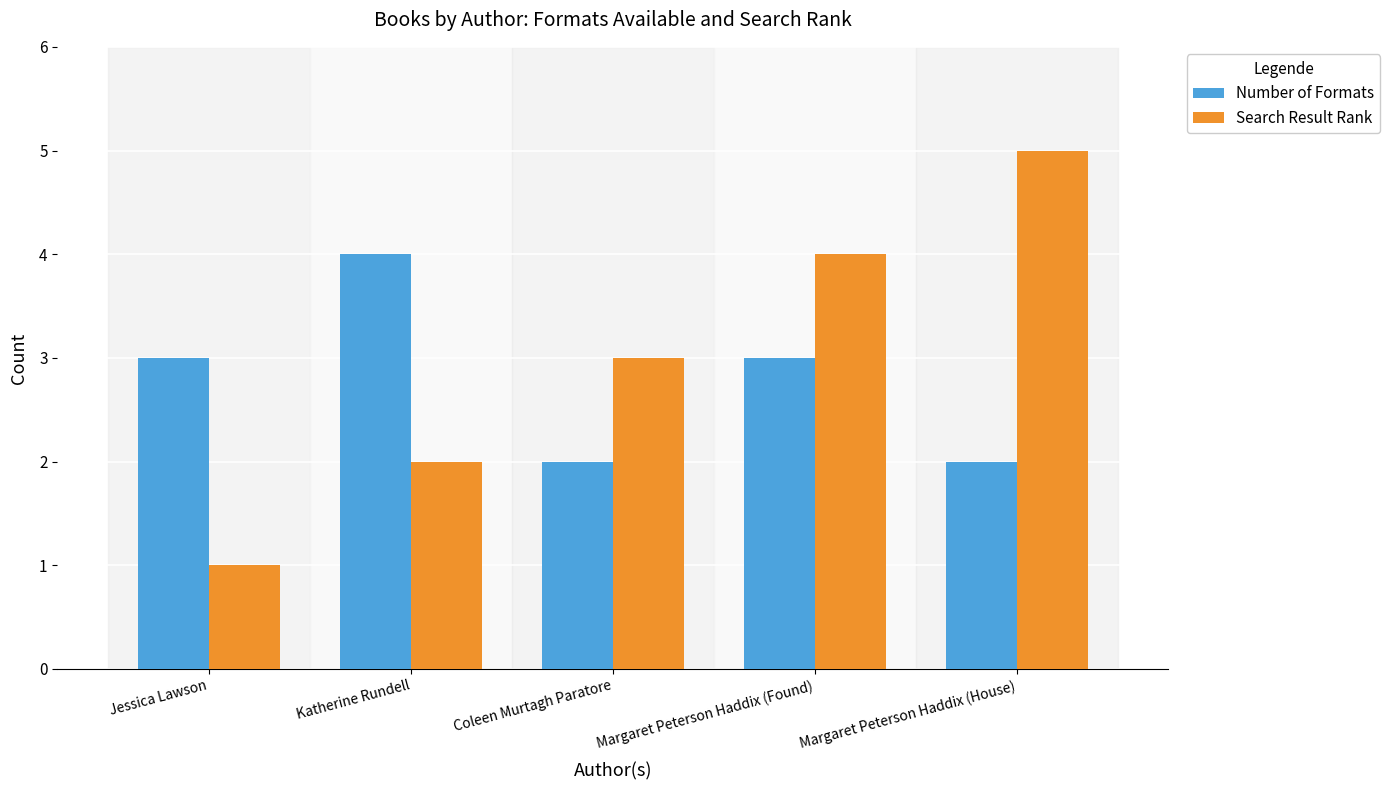

How many data points in Number of Formats are less than 3?

2